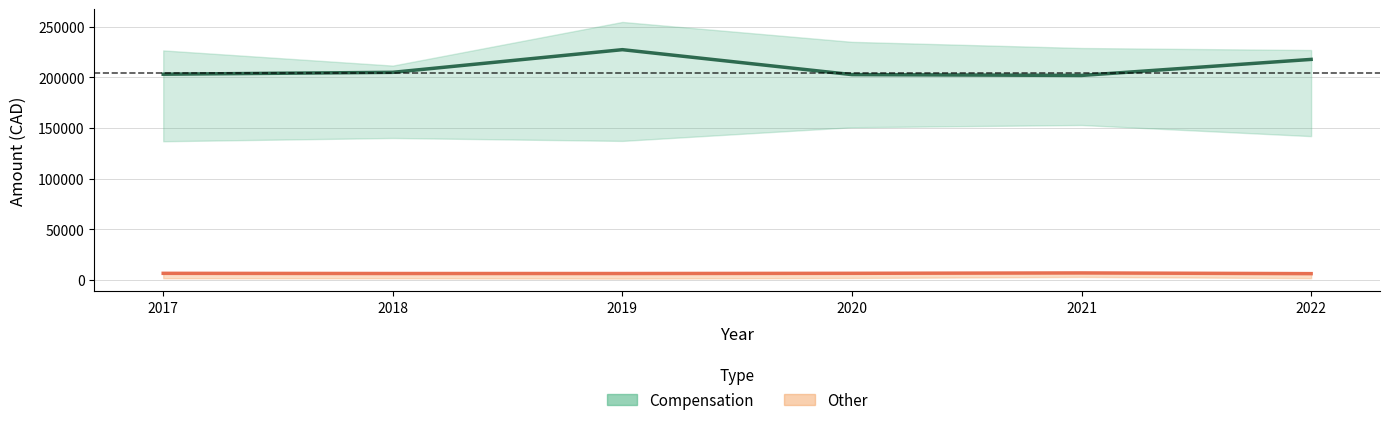

Which series has the largest total across all categories?

Compensation_upper